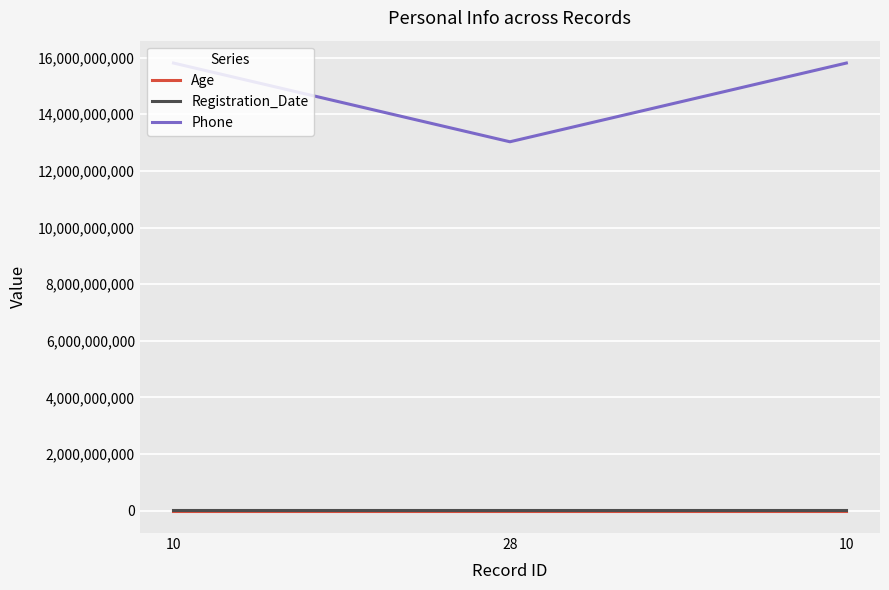

The value of Phone at 28 is 7207709283. True or false?

False